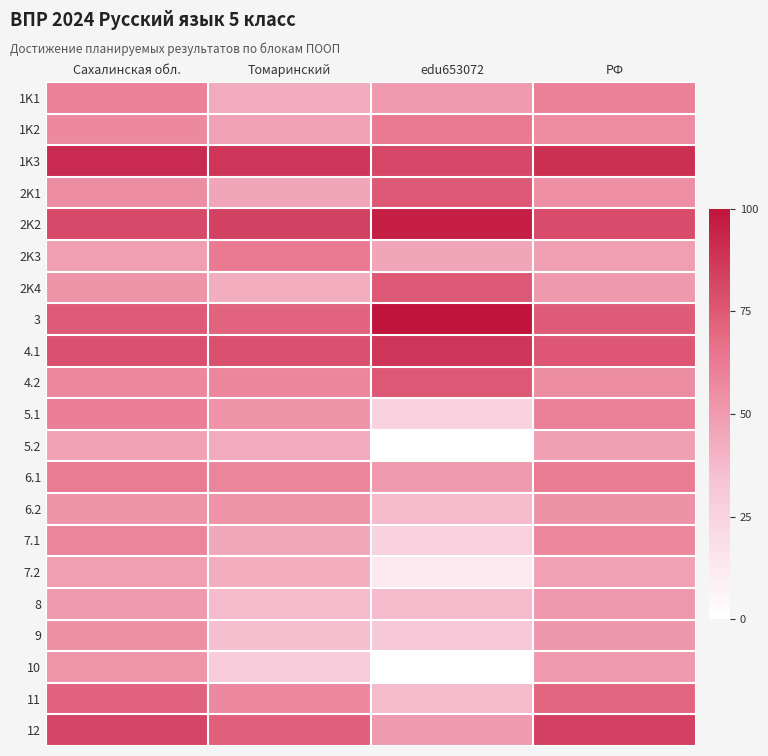

At which category is the sum across all series the highest?

Сахалинская обл.